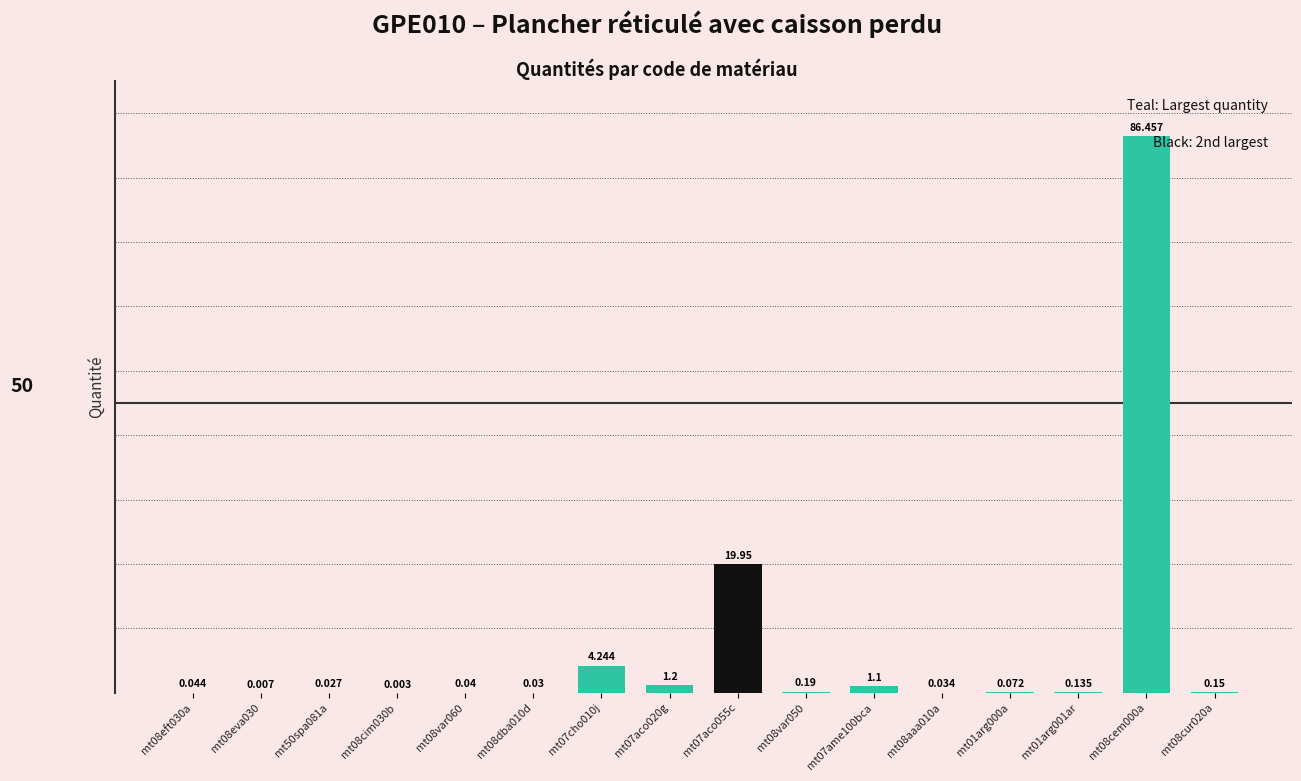

What is the difference between the second highest and second lowest values?

19.9